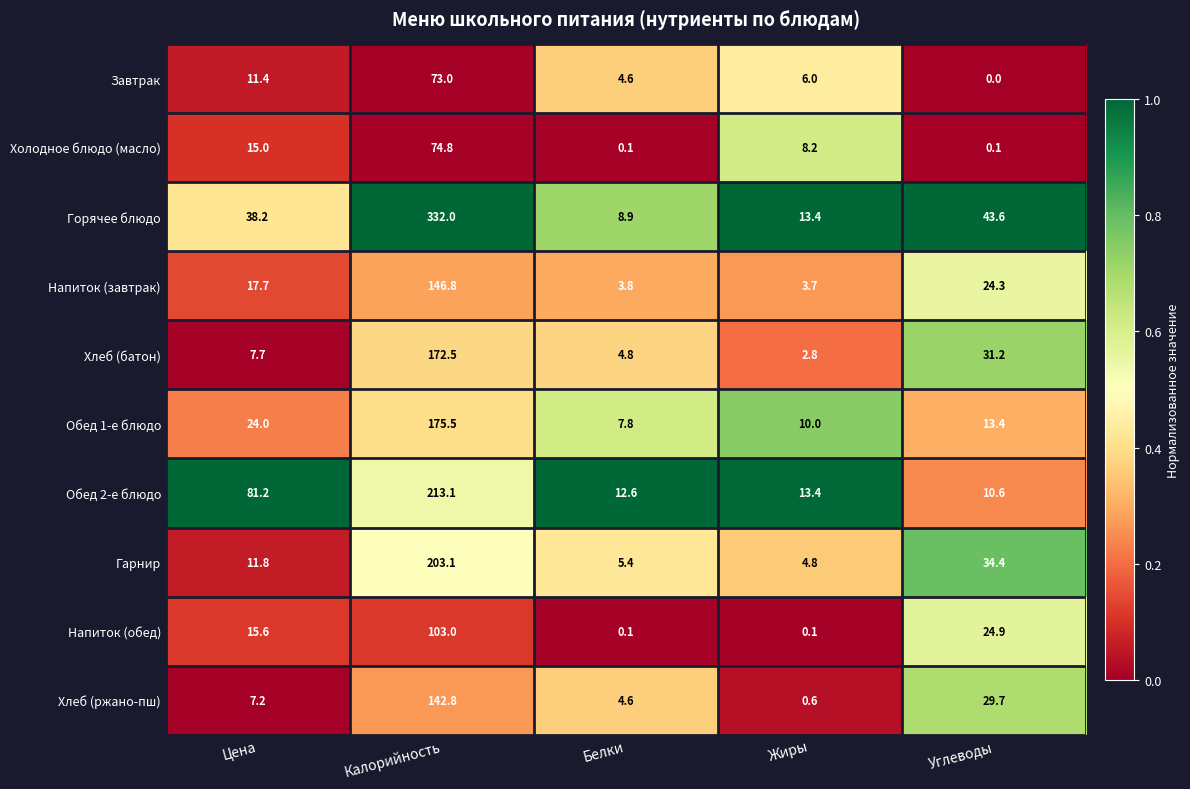

What is the spread (max minus min) of values at Углеводы?

43.6